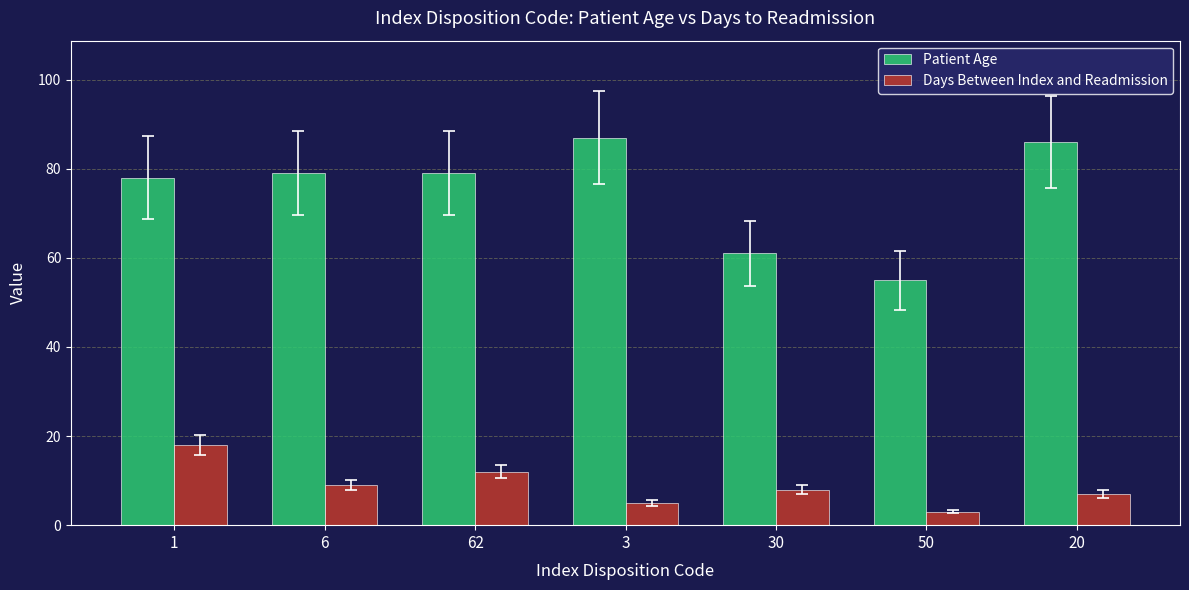

How many bars are there in total?

14